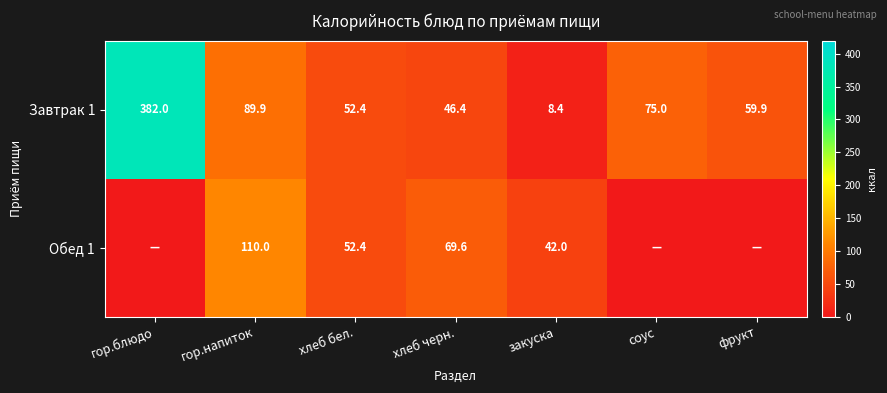

What is the total value across all series at хлеб бел.?

104.8